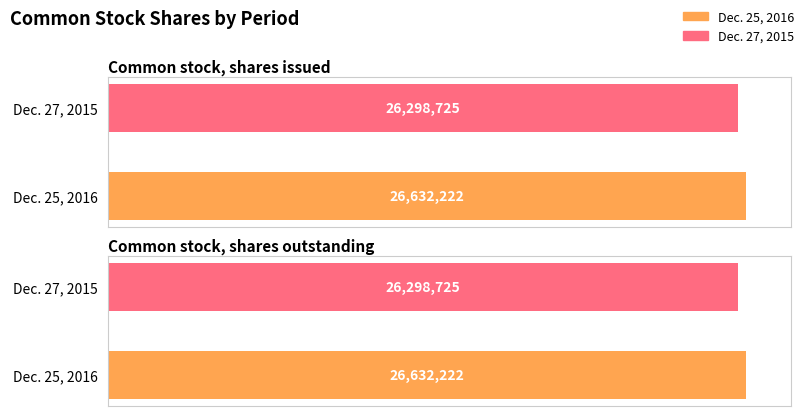

Is the value of Dec. 25, 2016 at Common stock, shares outstanding greater than the value of Dec. 27, 2015 at Common stock, shares issued?

Yes